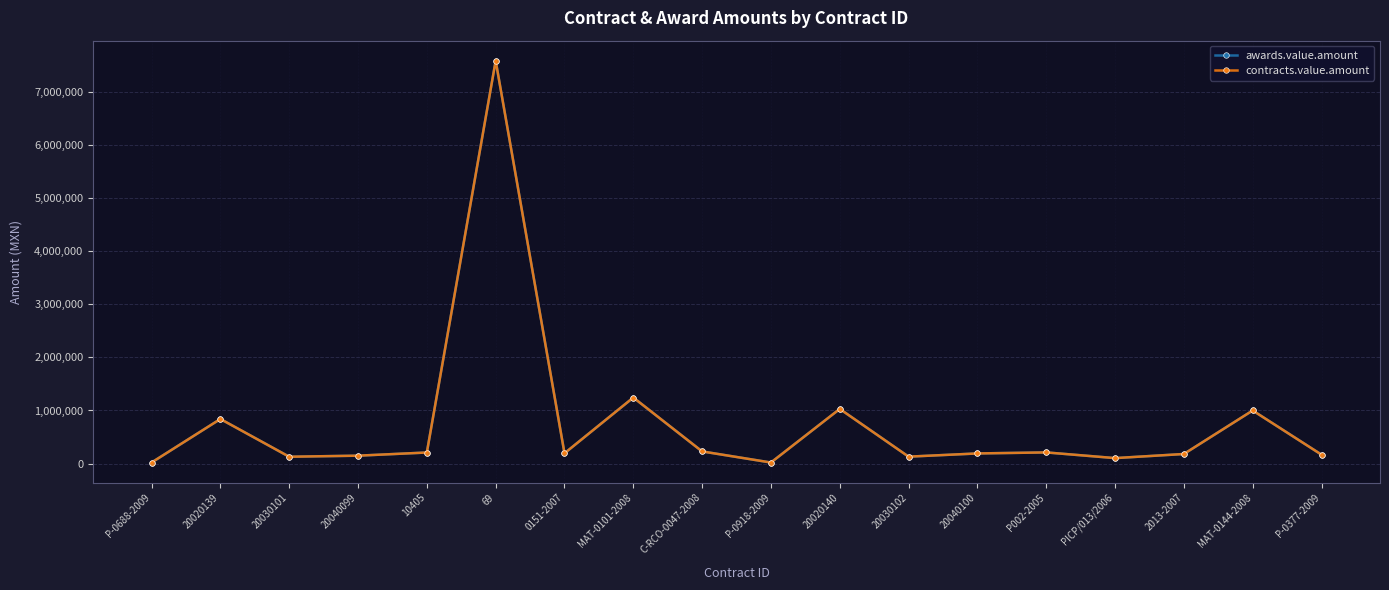

Is this an area chart (filled region under the line)?

No